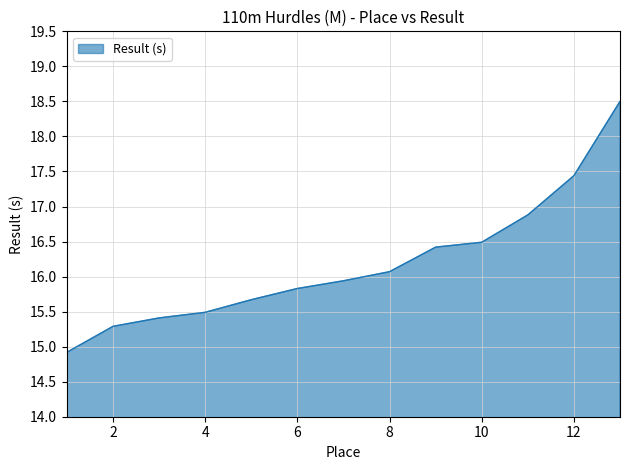

What is the smallest value displayed?

14.9